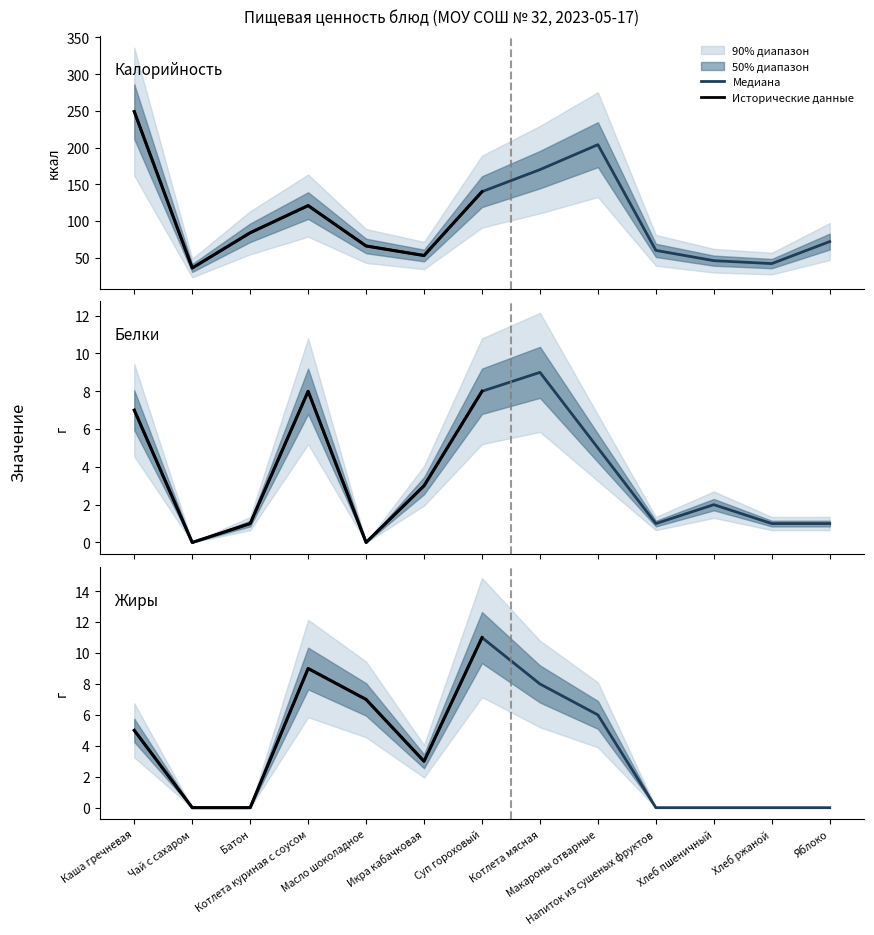

What is the greatest value displayed?

249